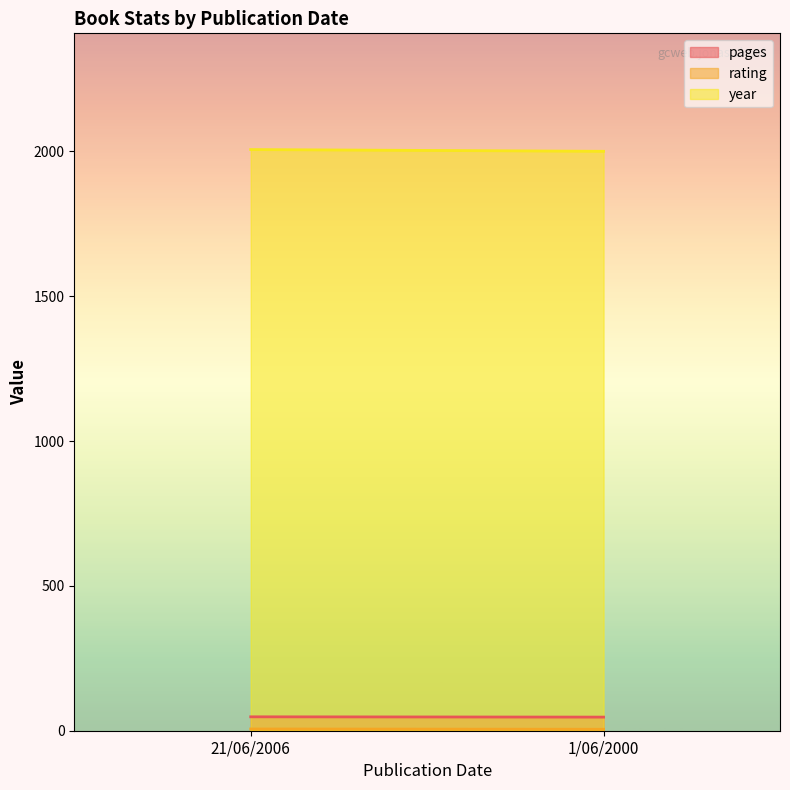

Reading left to right, list all the values displayed in this chart.

pages: 21/06/2006=48	1/06/2000=47
rating: 21/06/2006=6	1/06/2000=5
year: 21/06/2006=2006	1/06/2000=2000